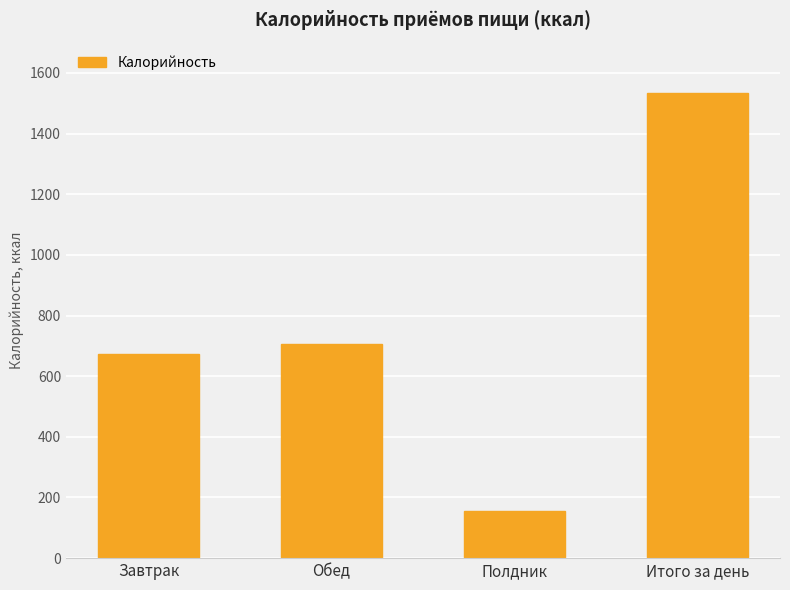

What is the change in value from Завтрак to Итого за день?

+862.2